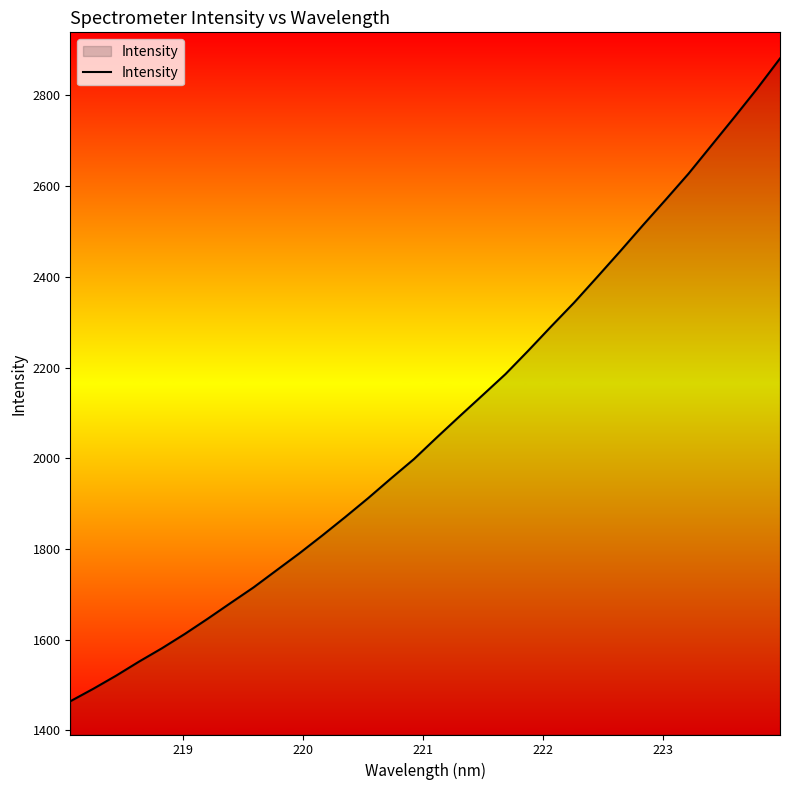

What is the difference between the maximum and minimum values?

1417.1